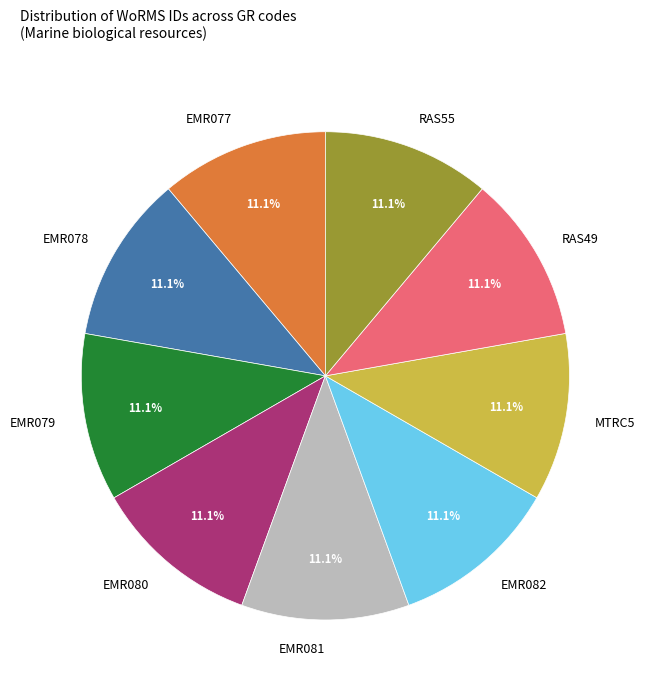

How many slices are in this pie chart?

9